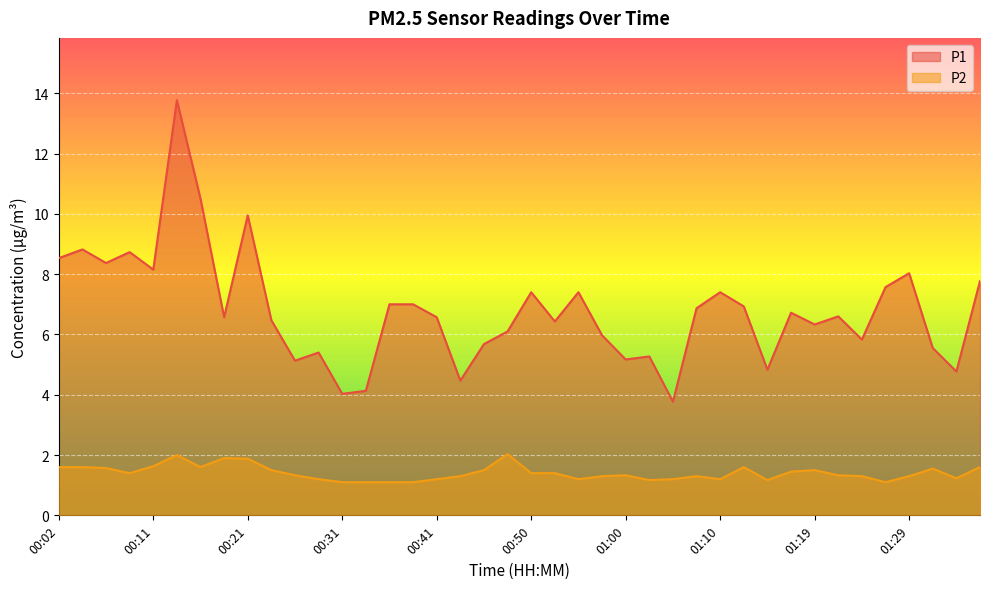

What is the label of the 31st point from the left?

01:15